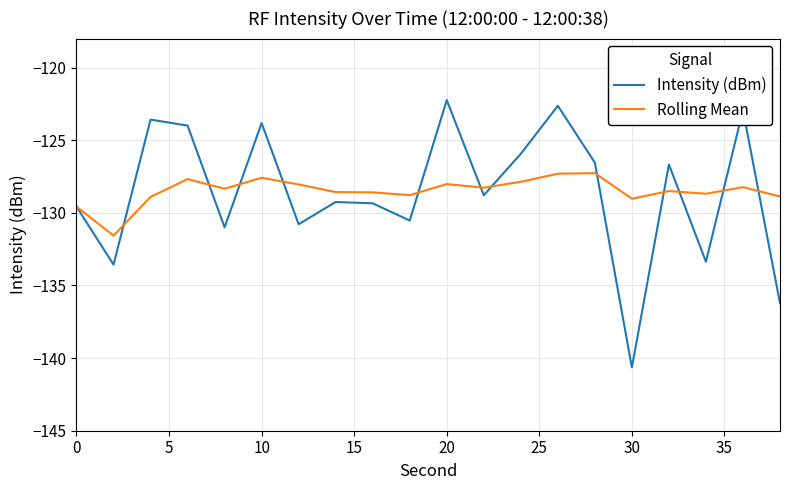

What is the lowest value of the Rolling Mean series?

-131.6